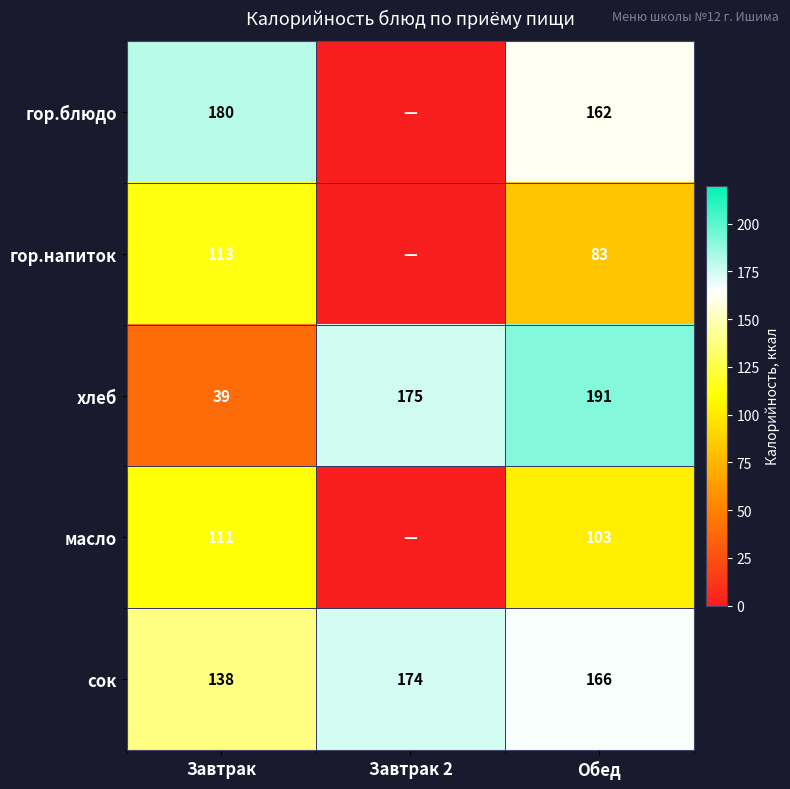

Which series changed the most between Завтрак and Обед?

хлеб